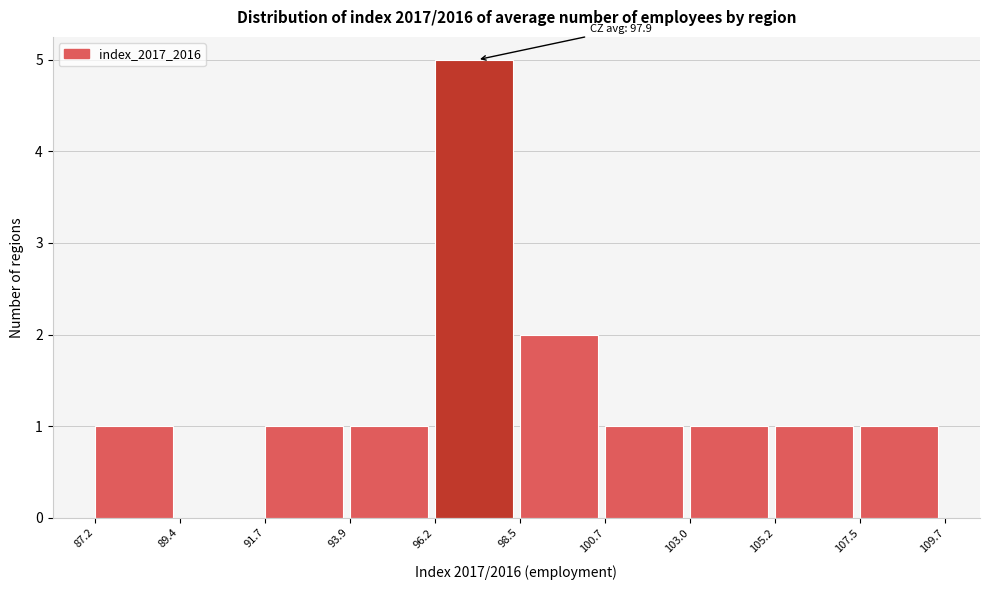

Which range on the x-axis has the tallest bar?

96.2 to 98.5